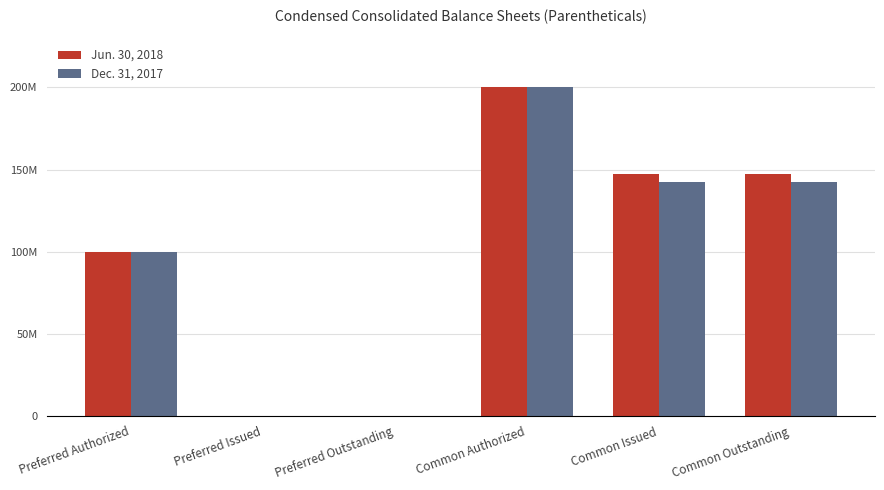

Is the value of Dec. 31, 2017 at Common Outstanding greater than the value of Jun. 30, 2018 at Preferred Issued?

Yes